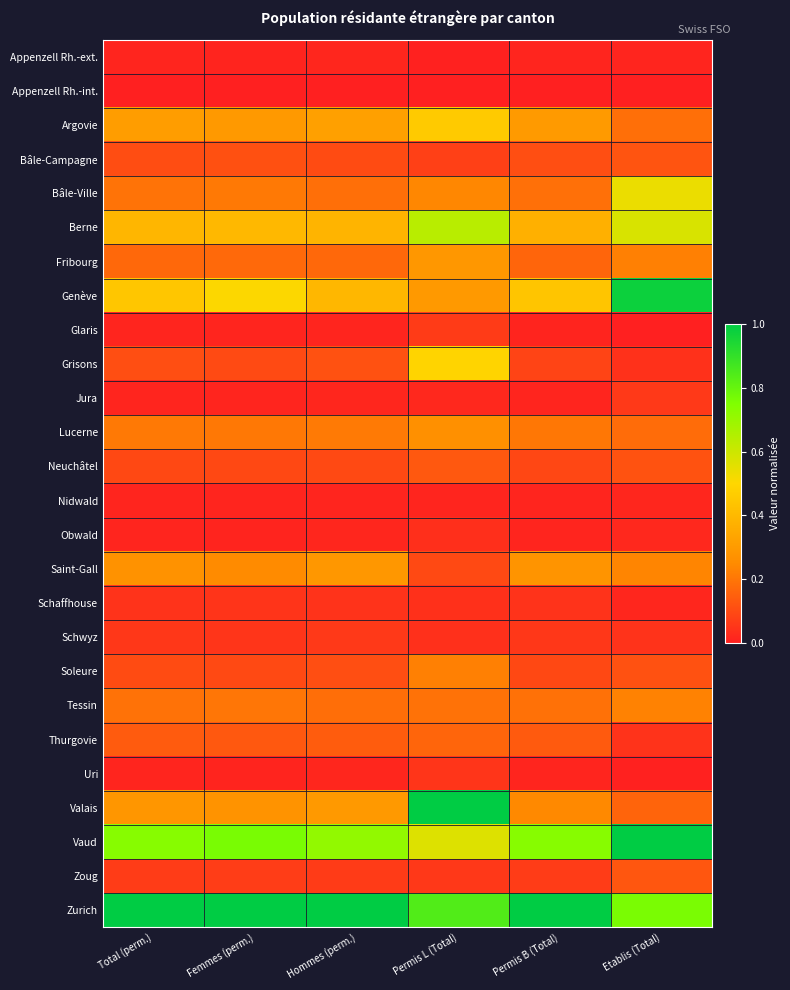

Which category has the lowest value across all series?

Total (perm.)